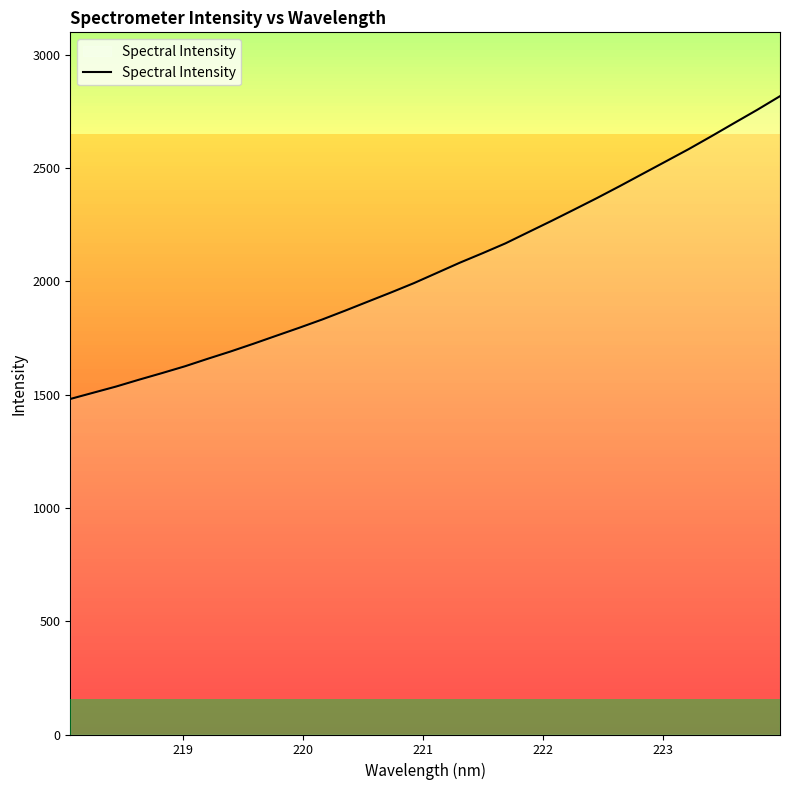

How many lines are shown in the chart?

1